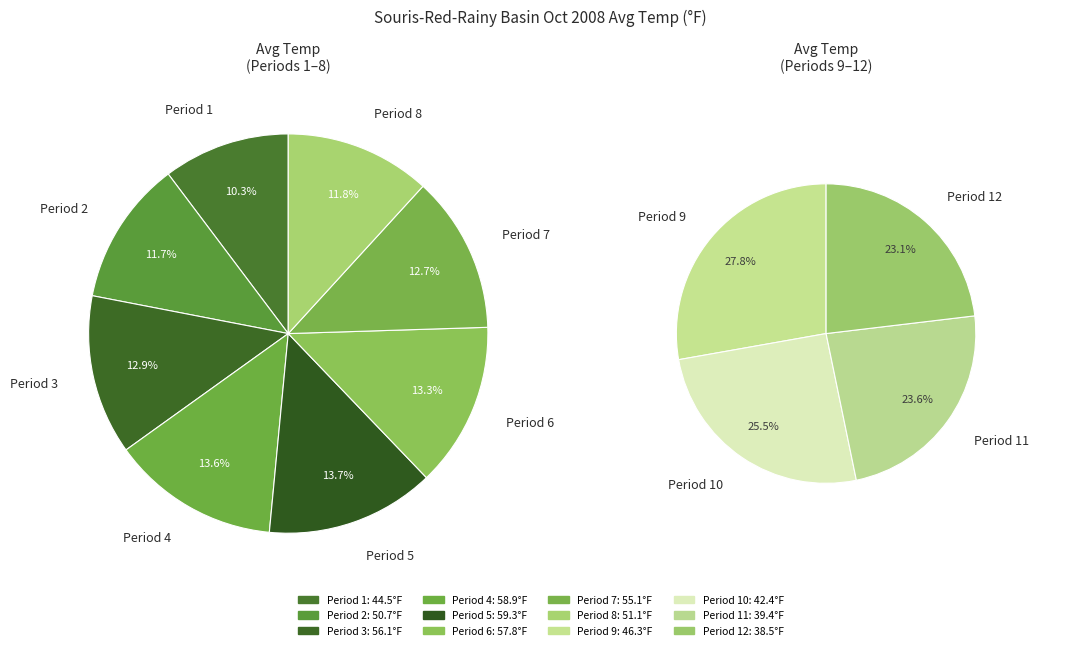

How many slices are in this pie chart?

12